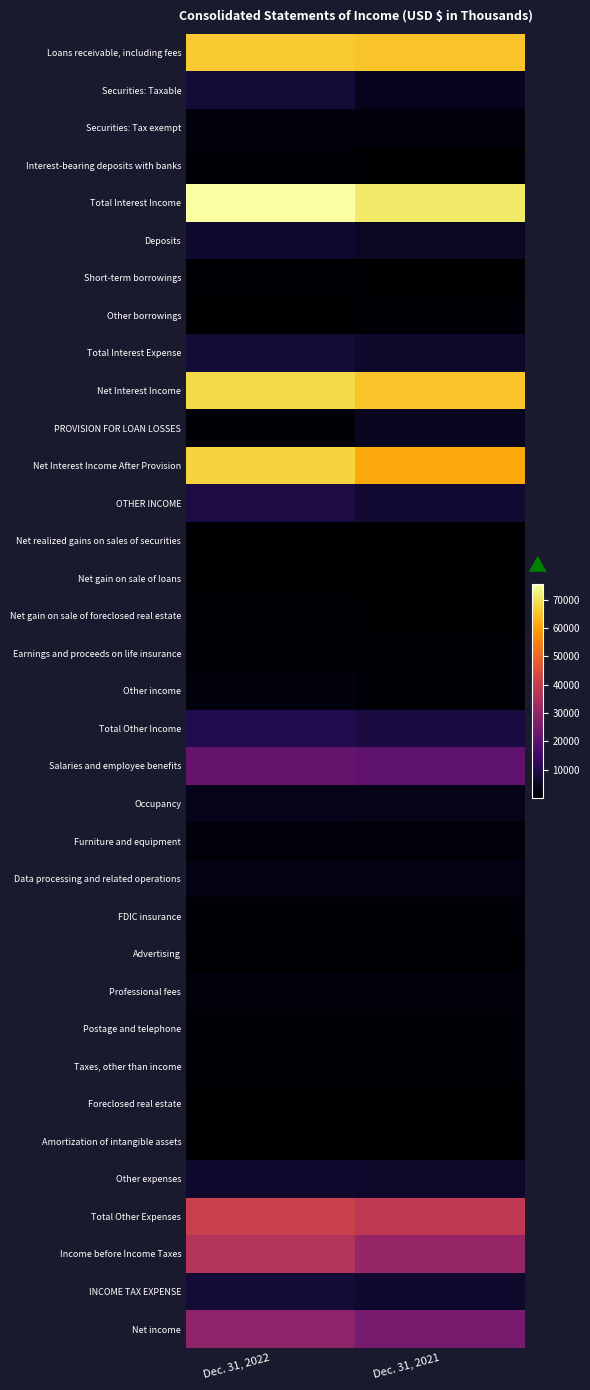

Reading left to right, list all the values displayed in this chart.

Loans receivable, including fees: Dec. 31, 2022=66013	Dec. 31, 2021=65257
Securities: Taxable: Dec. 31, 2022=7262	Dec. 31, 2021=4055
Securities: Tax exempt: Dec. 31, 2022=1789	Dec. 31, 2021=1492
Interest-bearing deposits with banks: Dec. 31, 2022=602	Dec. 31, 2021=266
Total Interest Income: Dec. 31, 2022=75666	Dec. 31, 2021=71070
Deposits: Dec. 31, 2022=6471	Dec. 31, 2021=4757
Short-term borrowings: Dec. 31, 2022=524	Dec. 31, 2021=284
Other borrowings: Dec. 31, 2022=274	Dec. 31, 2021=716
Total Interest Expense: Dec. 31, 2022=7269	Dec. 31, 2021=5757
Net Interest Income: Dec. 31, 2022=68397	Dec. 31, 2021=65313
PROVISION FOR LOAN LOSSES: Dec. 31, 2022=900	Dec. 31, 2021=4200
Net Interest Income After Provision: Dec. 31, 2022=67497	Dec. 31, 2021=61113
OTHER INCOME: Dec. 31, 2022=8761	Dec. 31, 2021=7021
Net realized gains on sales of securities: Dec. 31, 2022=3	Dec. 31, 2021=92
Net gain on sale of loans: Dec. 31, 2022=3	Dec. 31, 2021=177
Net gain on sale of foreclosed real estate: Dec. 31, 2022=427	Dec. 31, 2021=36
Earnings and proceeds on life insurance: Dec. 31, 2022=1087	Dec. 31, 2021=941
Other income: Dec. 31, 2022=1906	Dec. 31, 2021=674
Total Other Income: Dec. 31, 2022=9932	Dec. 31, 2021=8361
Salaries and employee benefits: Dec. 31, 2022=22071	Dec. 31, 2021=20608
Occupancy: Dec. 31, 2022=3701	Dec. 31, 2021=3533
Furniture and equipment: Dec. 31, 2022=1266	Dec. 31, 2021=1289
Data processing and related operations: Dec. 31, 2022=2948	Dec. 31, 2021=2415
FDIC insurance: Dec. 31, 2022=612	Dec. 31, 2021=681
Advertising: Dec. 31, 2022=516	Dec. 31, 2021=473
Professional fees: Dec. 31, 2022=1719	Dec. 31, 2021=1582
Postage and telephone: Dec. 31, 2022=959	Dec. 31, 2021=993
Taxes, other than income: Dec. 31, 2022=1013	Dec. 31, 2021=1122
Foreclosed real estate: Dec. 31, 2022=73	Dec. 31, 2021=151
Amortization of intangible assets: Dec. 31, 2022=101	Dec. 31, 2021=123
Other expenses: Dec. 31, 2022=6065	Dec. 31, 2021=5644
Total Other Expenses: Dec. 31, 2022=41044	Dec. 31, 2021=38614
Income before Income Taxes: Dec. 31, 2022=36385	Dec. 31, 2021=30860
INCOME TAX EXPENSE: Dec. 31, 2022=7152	Dec. 31, 2021=5945
Net income: Dec. 31, 2022=29233	Dec. 31, 2021=24915